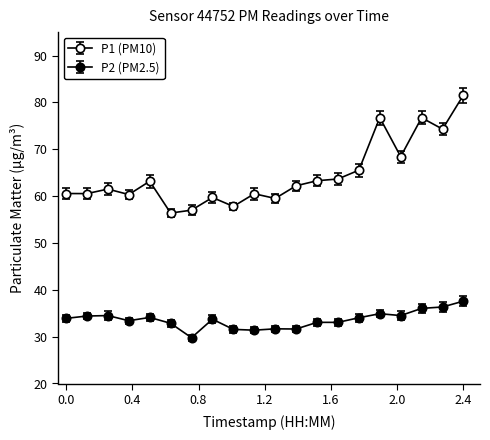

Does the chart have visible grid lines?

No